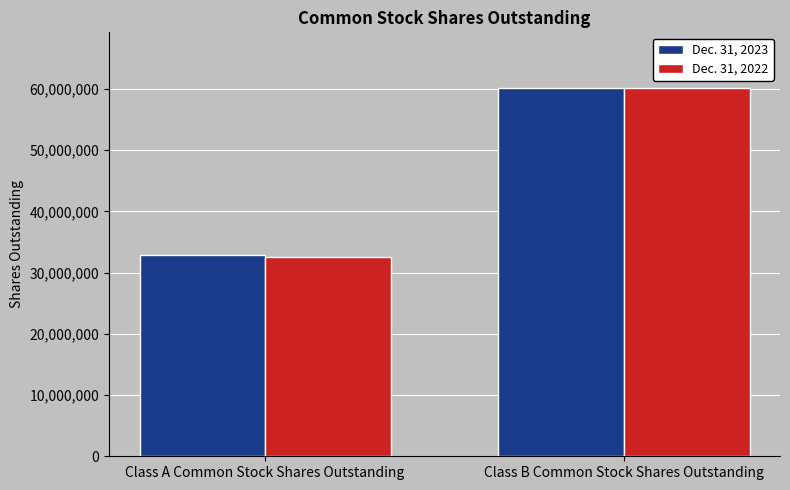

What is the value of the Dec. 31, 2022 bar at the 2nd from the left?

60226153